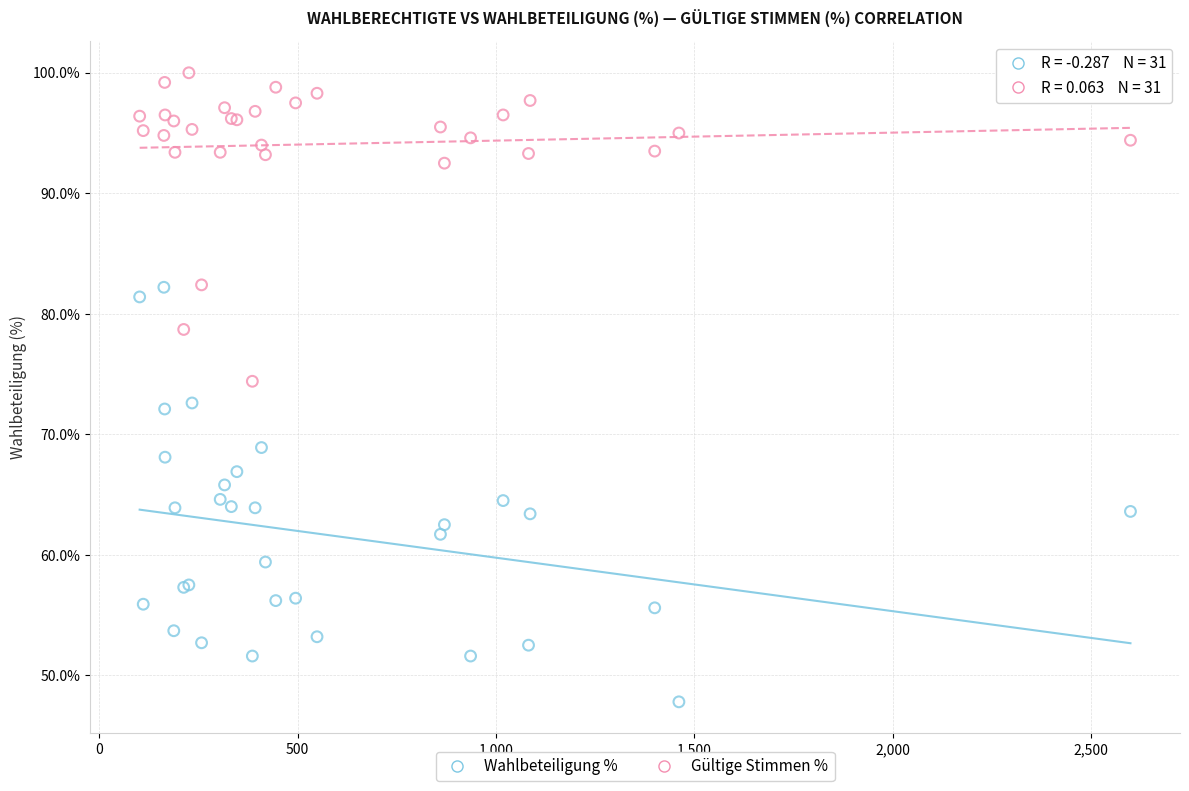

Which series contains the highest Y value?

Gültige Stimmen %